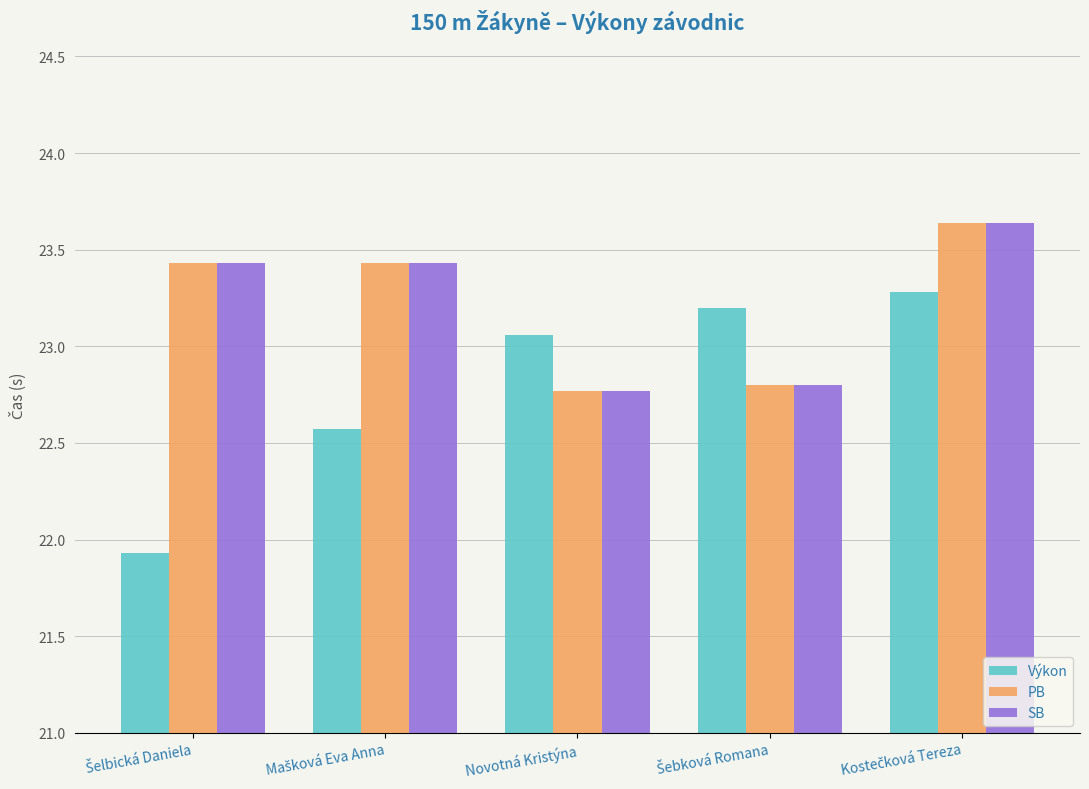

How many values in the Výkon series exceed 23?

3